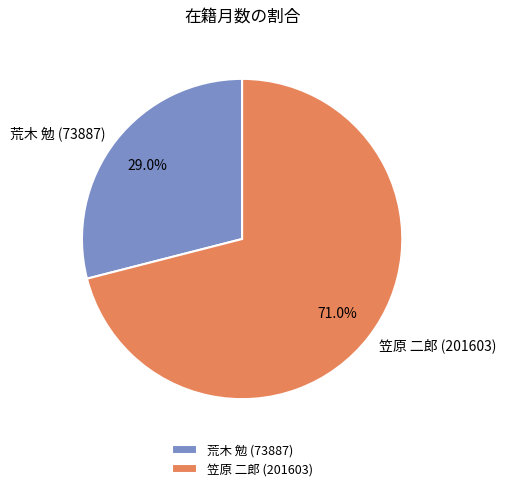

Which slice is the largest?

笠原 二郎 (201603)